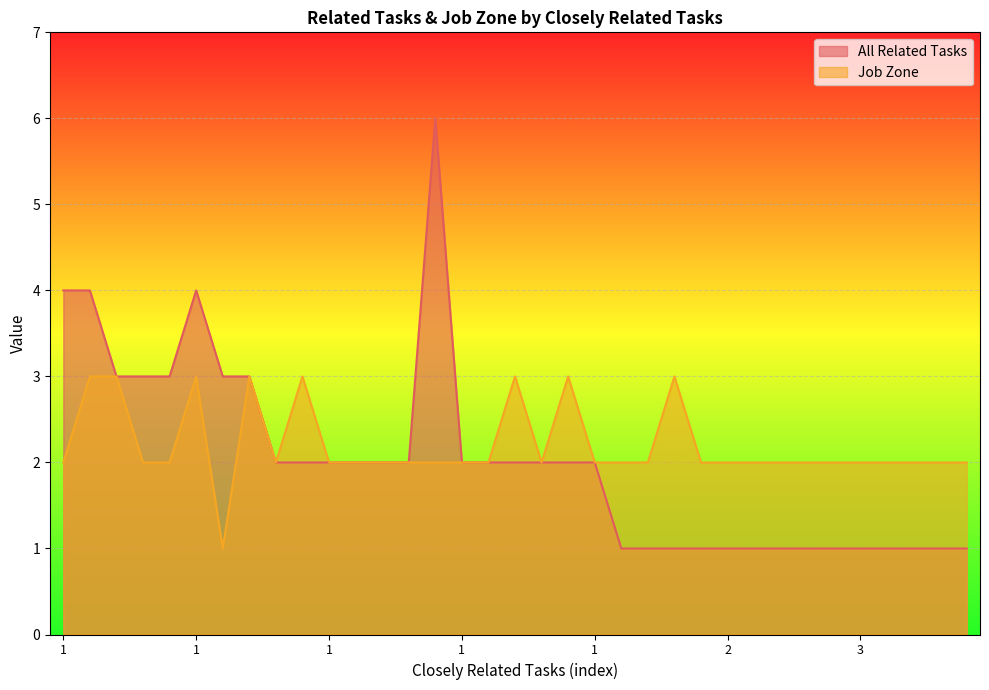

What is the value of the All Related Tasks point at the 25th from the left?

1